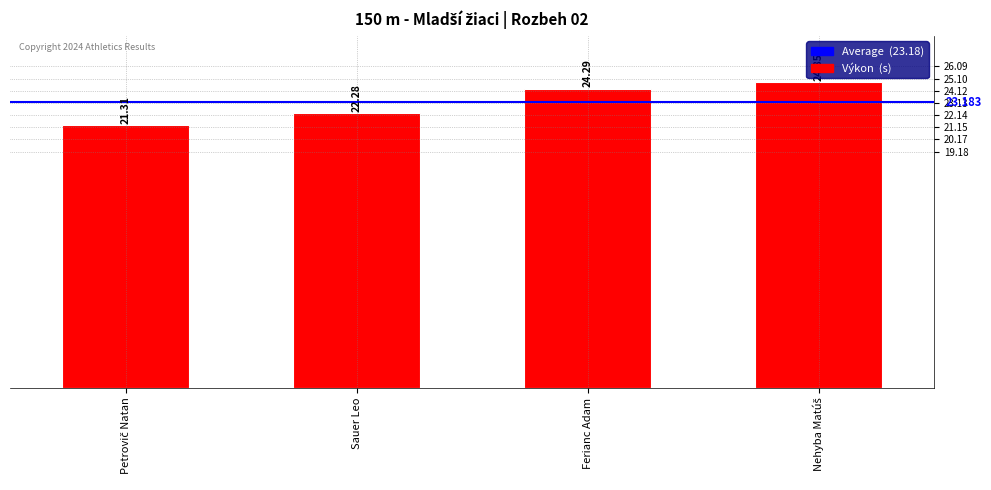

What is the label of the 2nd bar from the left?

Sauer Leo